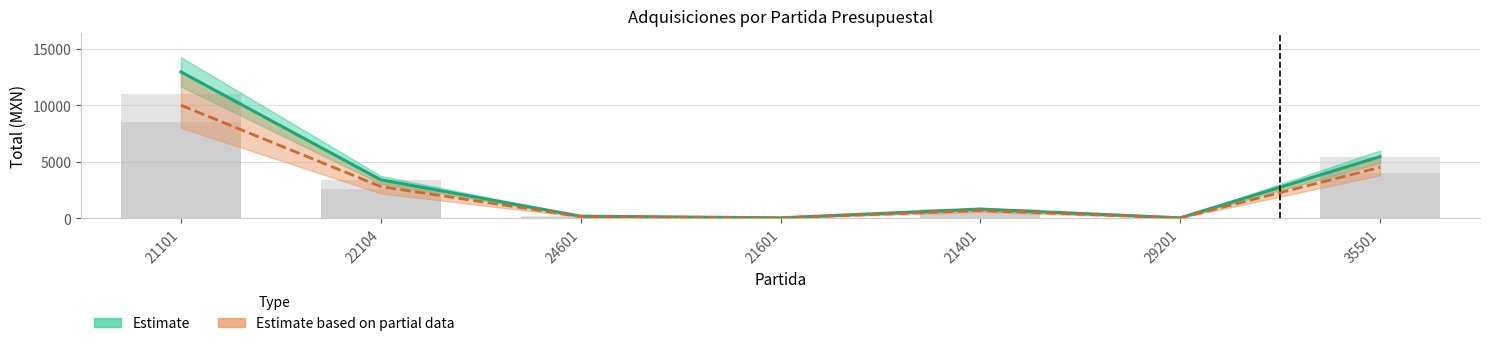

Reading right to left, transcribe all the data shown in this chart.

Estimate: 5452.0	35.0	812.0	36.0	180.0	3398.7	12951.2
Estimate based on partial data: 4500.0	27.0	680.0	29.0	145.0	2800.0	10000.0